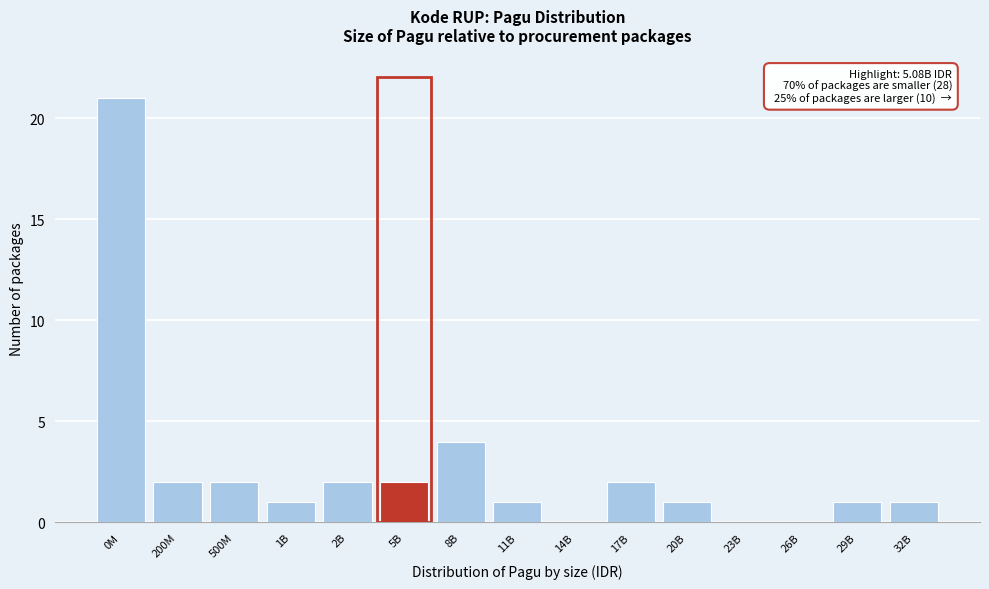

Reading left to right, transcribe all the data shown in this chart.

0M=21	200M=2	500M=2	1B=1	2B=2	5B=2	8B=4	11B=1	14B=0	17B=2	20B=1	23B=0	26B=0	29B=1	32B=1